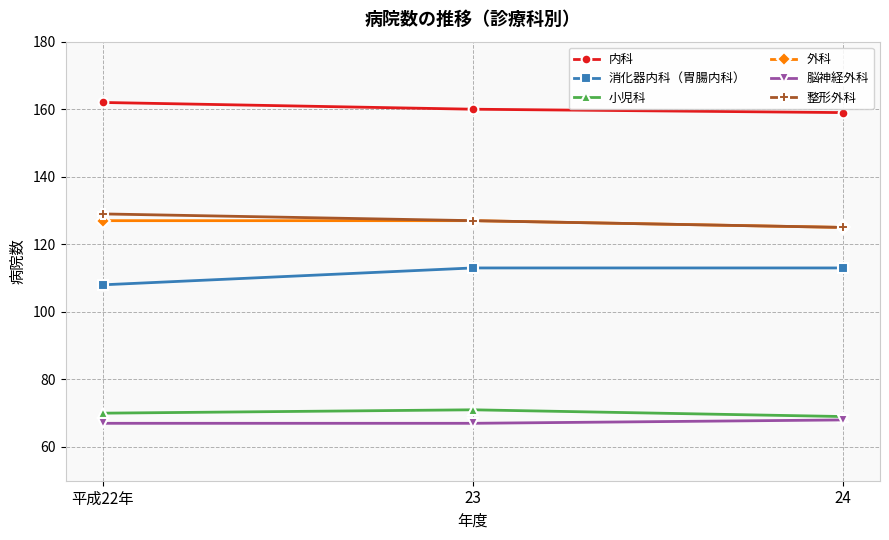

What is the label of the 2nd point from the right?

23